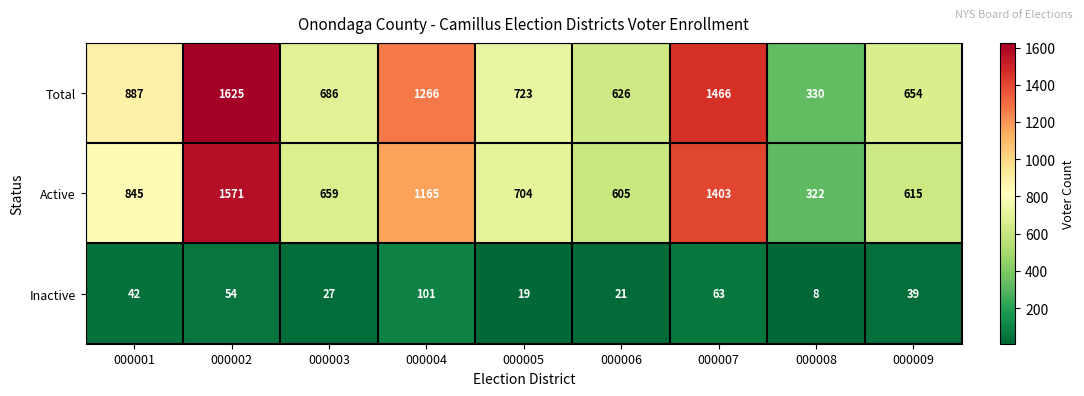

Between 000007 and 000009, which series saw the biggest shift?

Total